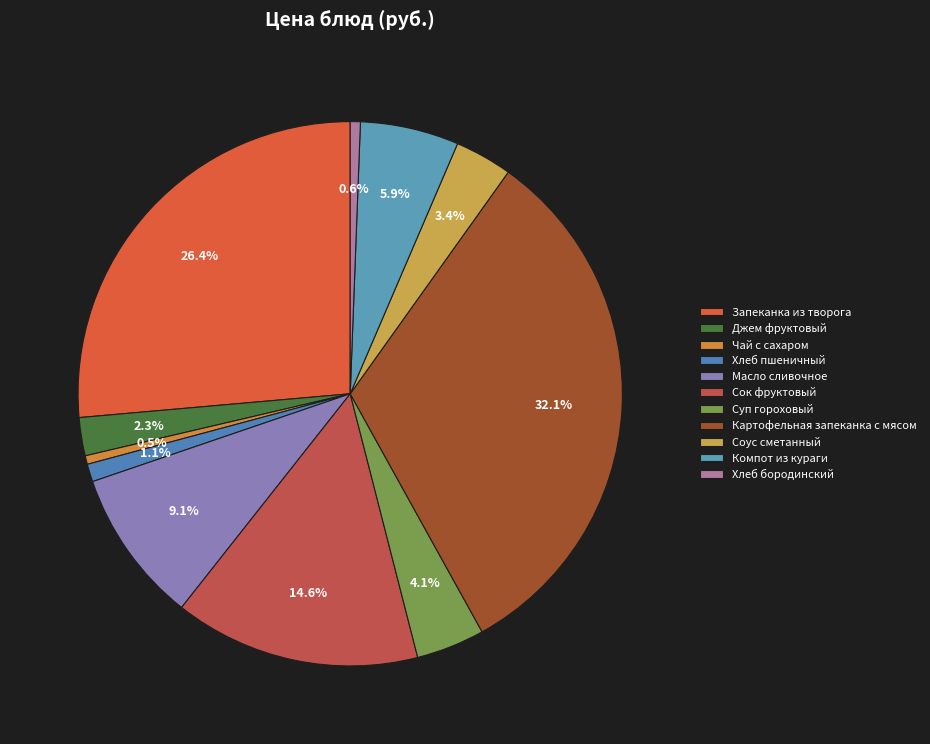

Combined, what portion of the pie is Чай с сахаром and Хлеб бородинский?

1.1%